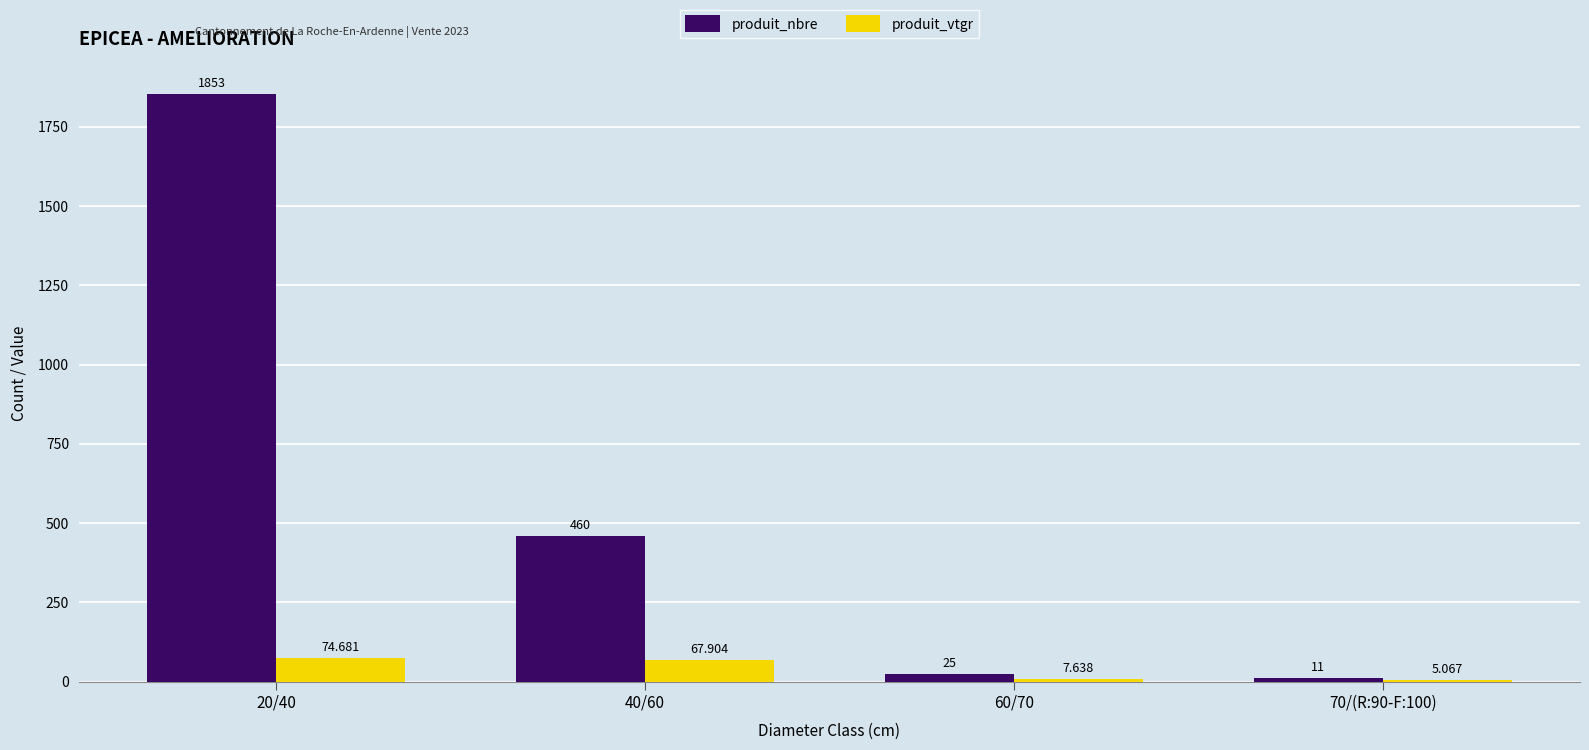

Count the number of categories in the chart.

4